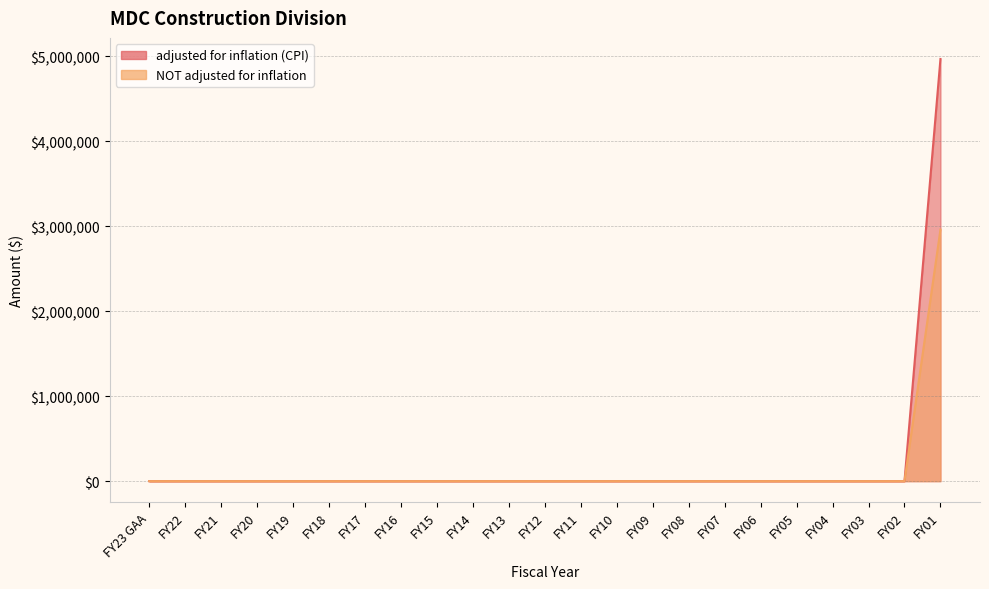

True or false: adjusted for inflation (CPI) has more than 2 points higher than both neighbors.

False